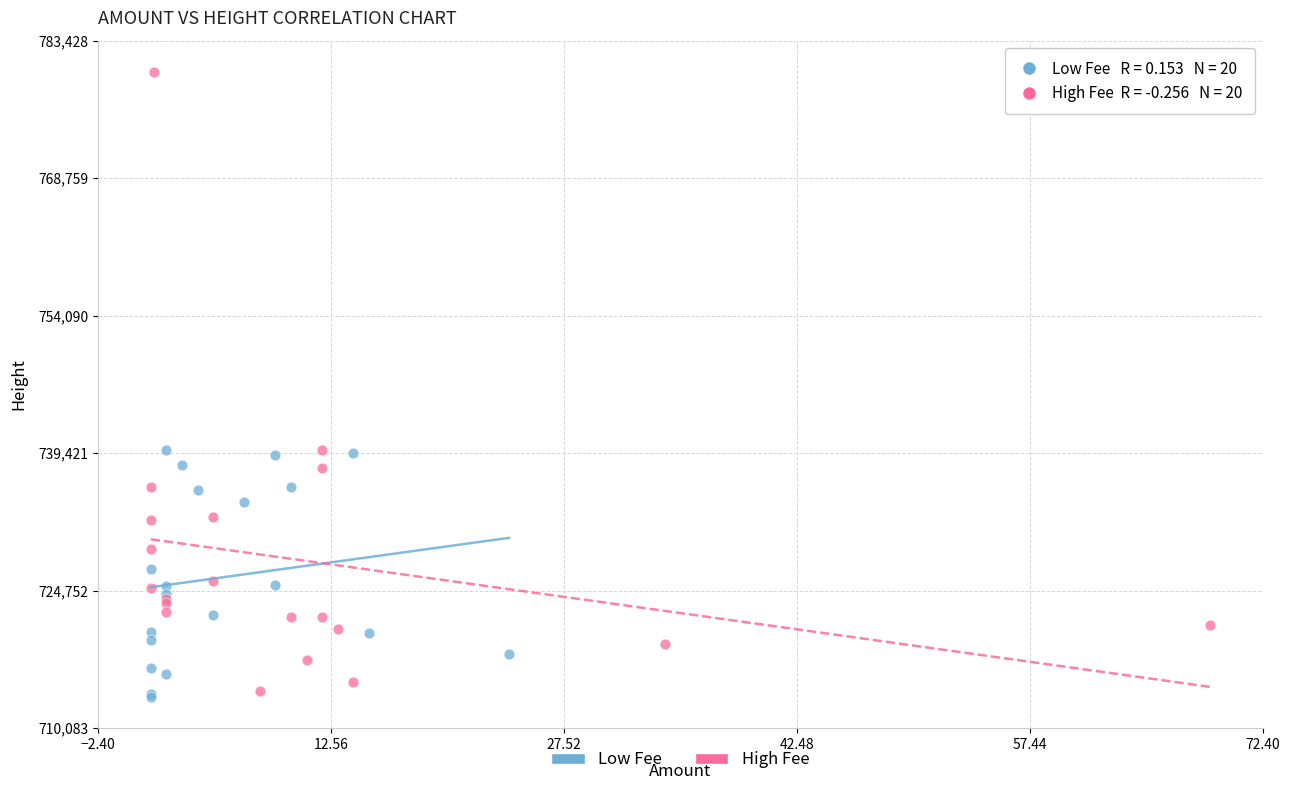

What are all the series names shown in the legend?

Low Fee, High Fee